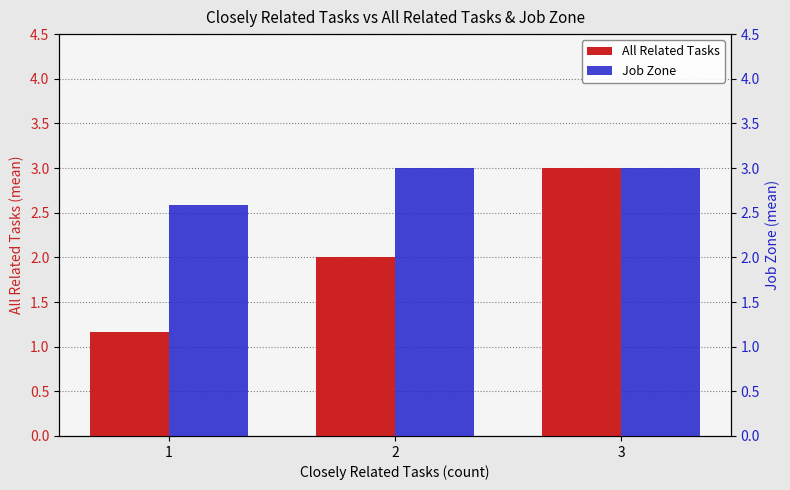

Where is All Related Tasks nearest to the value 2?

2